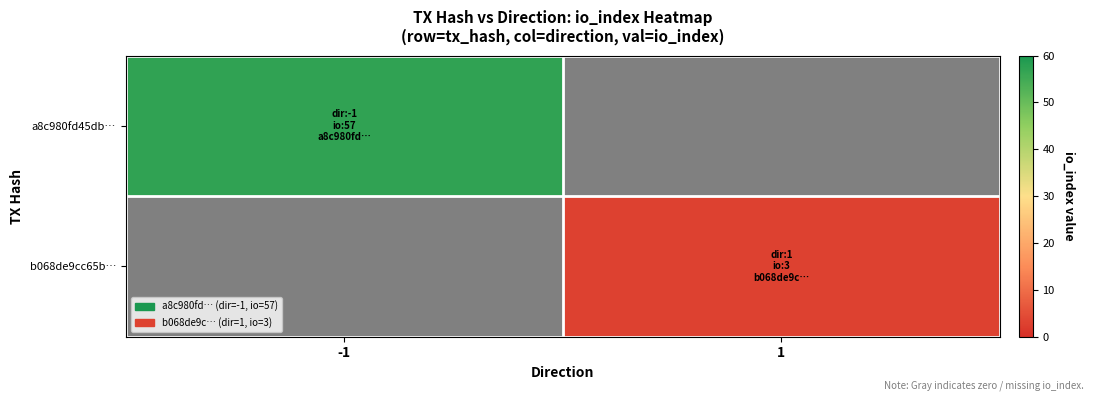

Reading left to right, transcribe all the data shown in this chart.

a8c980fd45db…: -1=57	1=0
b068de9cc65b…: -1=0	1=3